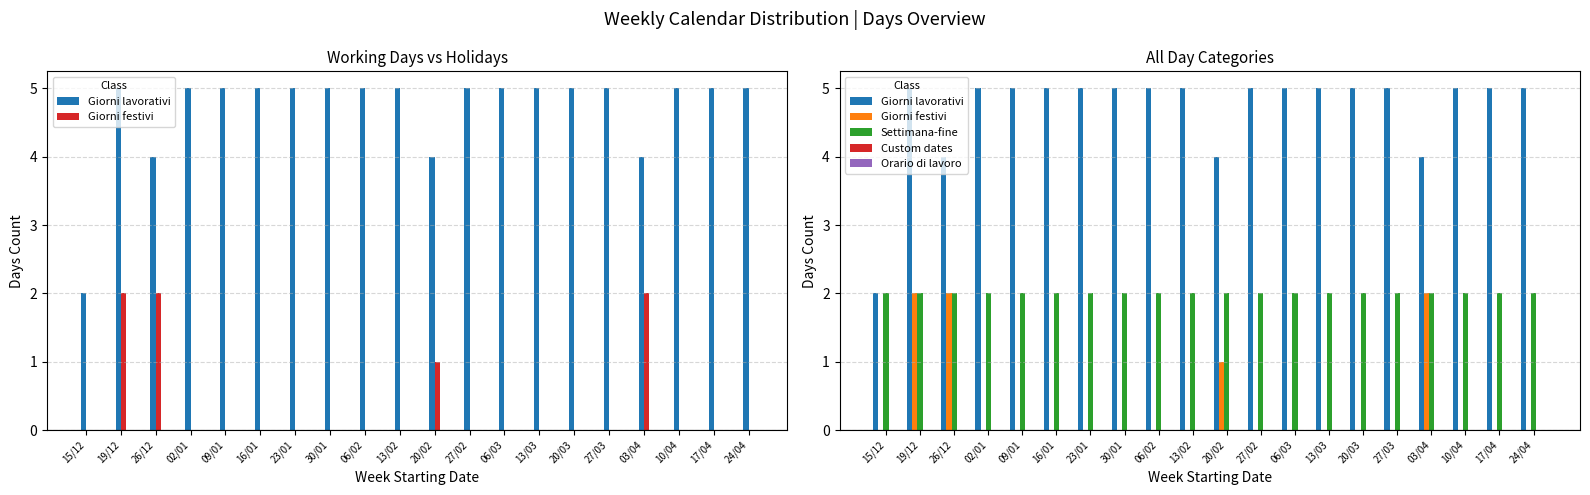

Count the number of data series in this chart.

5